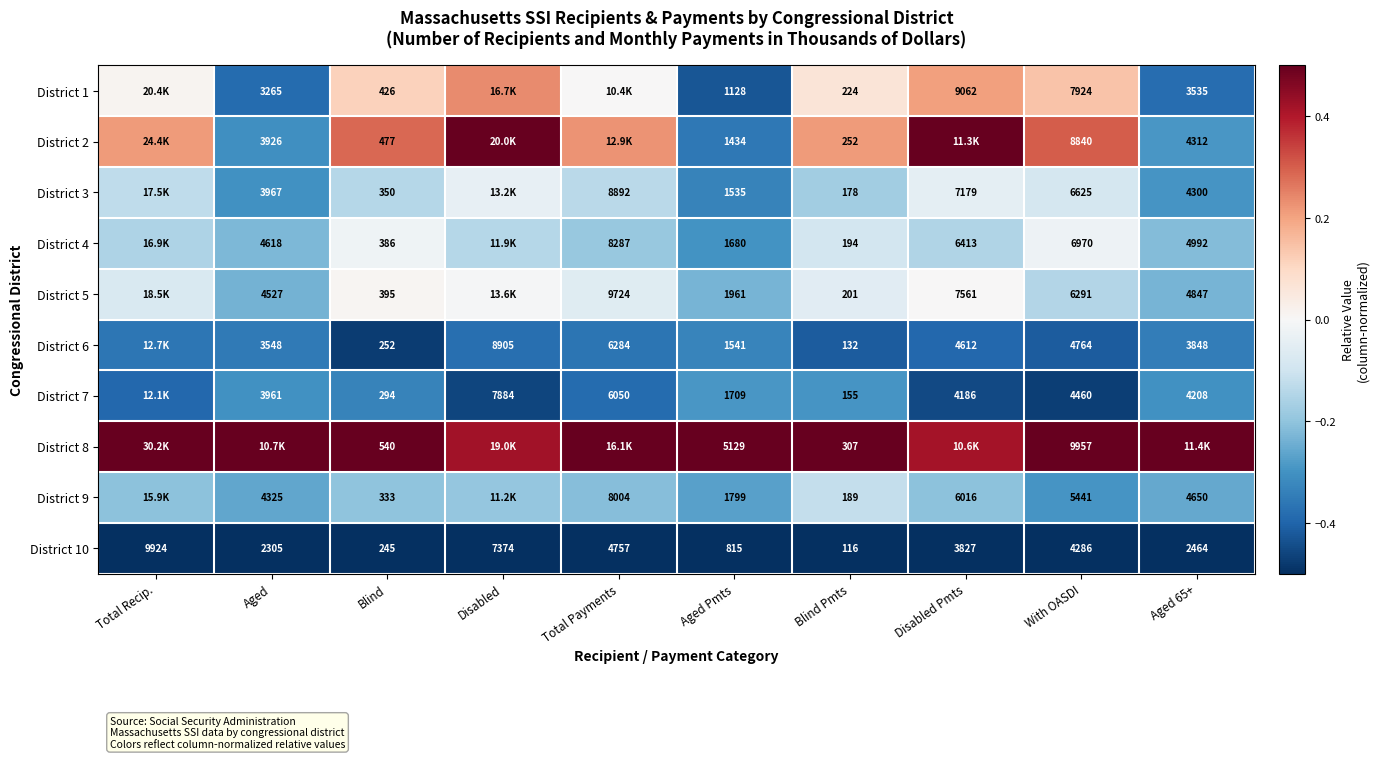

The District 1 series shows 0.0 at Blind Pmts. True or false?

False